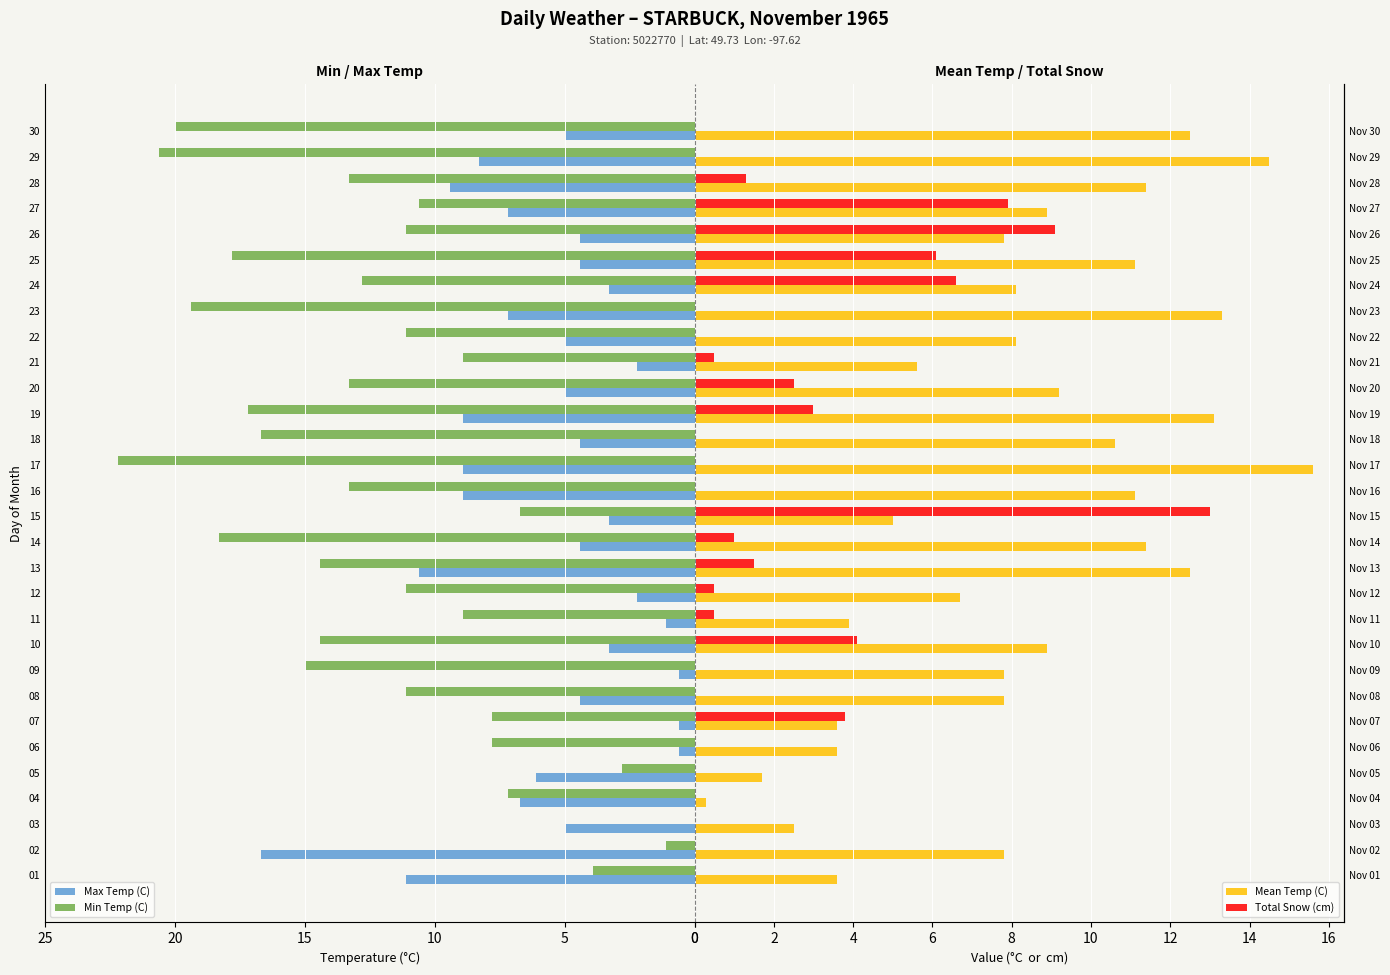

What is the sum of the Max Temp (C) values at 12 and 23?

9.4